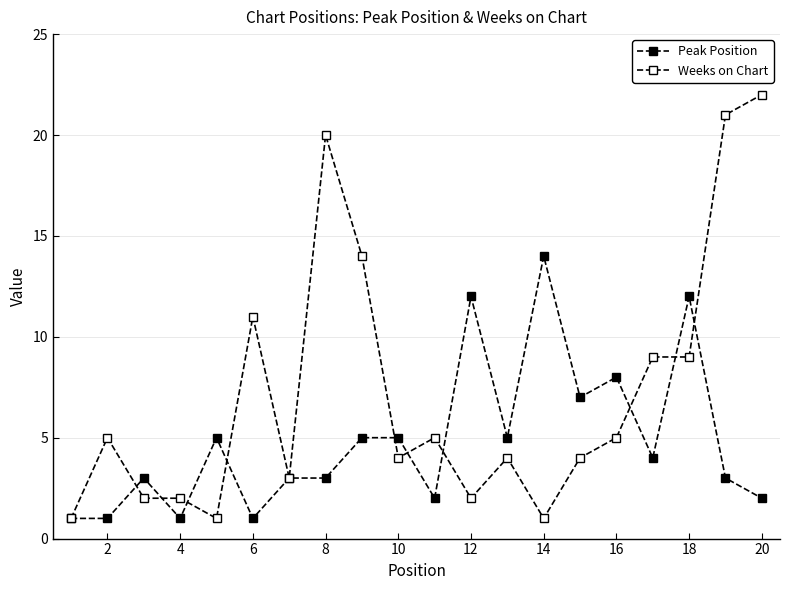

In Peak Position, how many points are lower than both neighbors (excluding endpoints)?

6